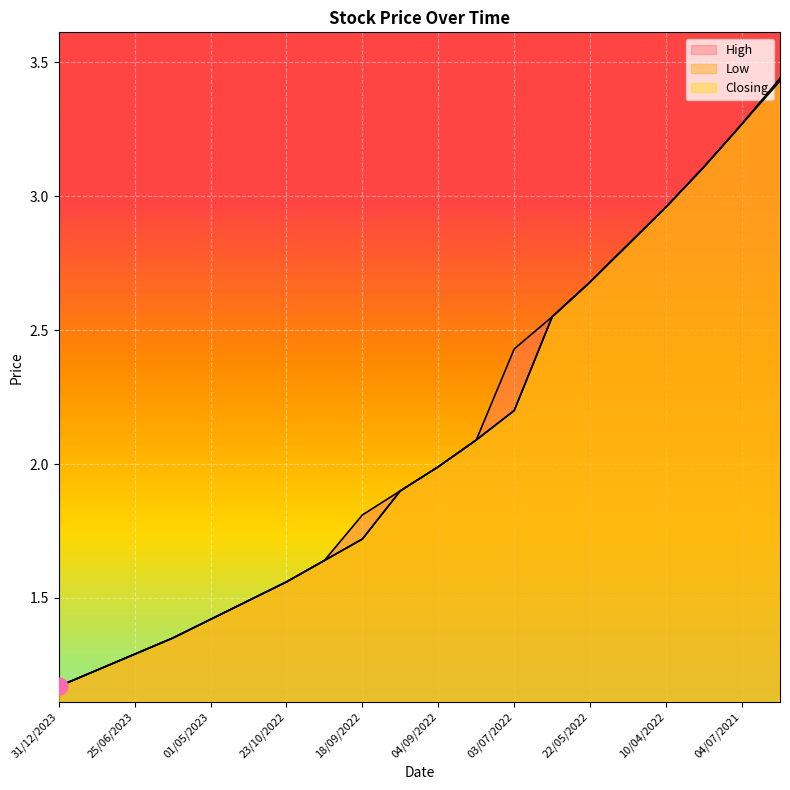

What is the minimum value for Closing?

1.2